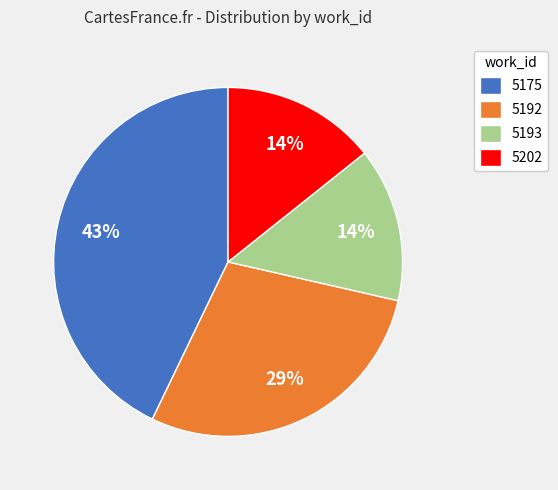

Between 5202 and 5192, which is larger?

5192